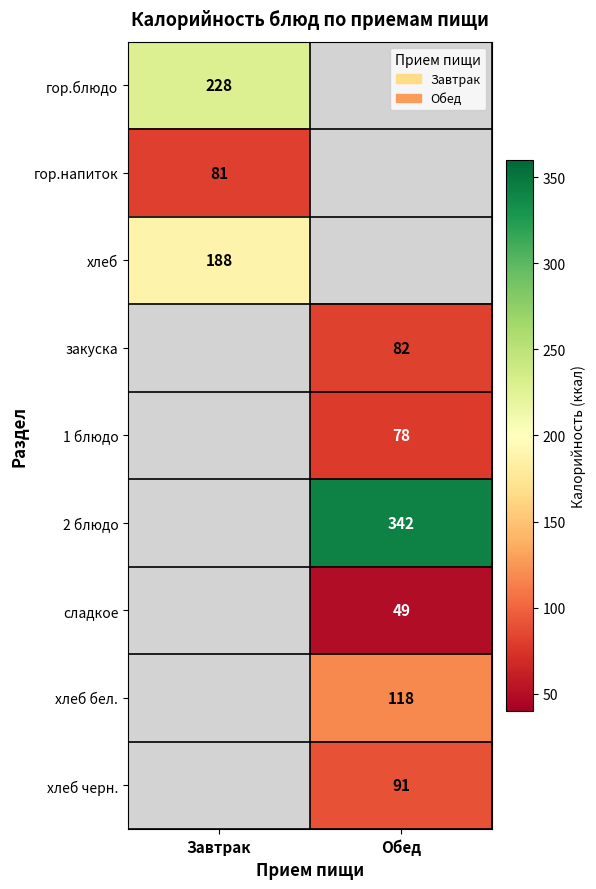

True or false: сладкое has a value of 49 at Обед.

True